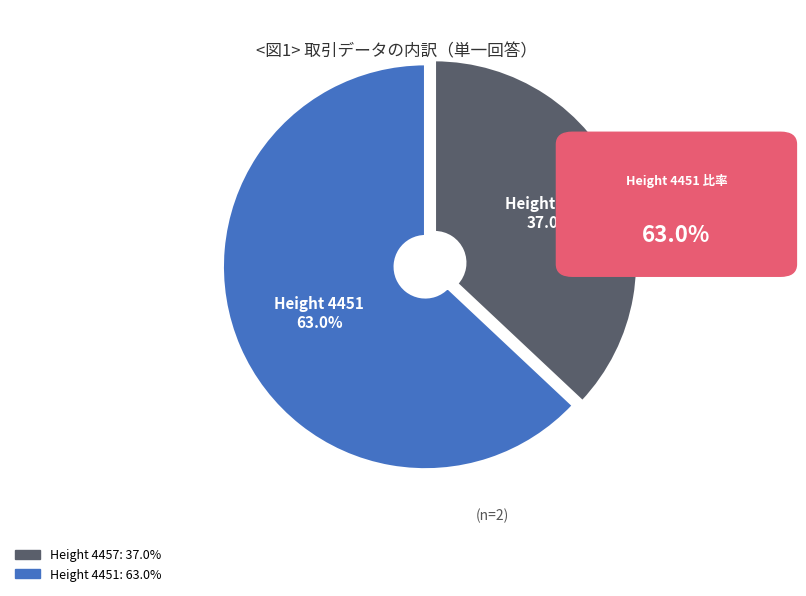

Do Height 4451 and Height 4457 together represent more than half of the pie?

Yes